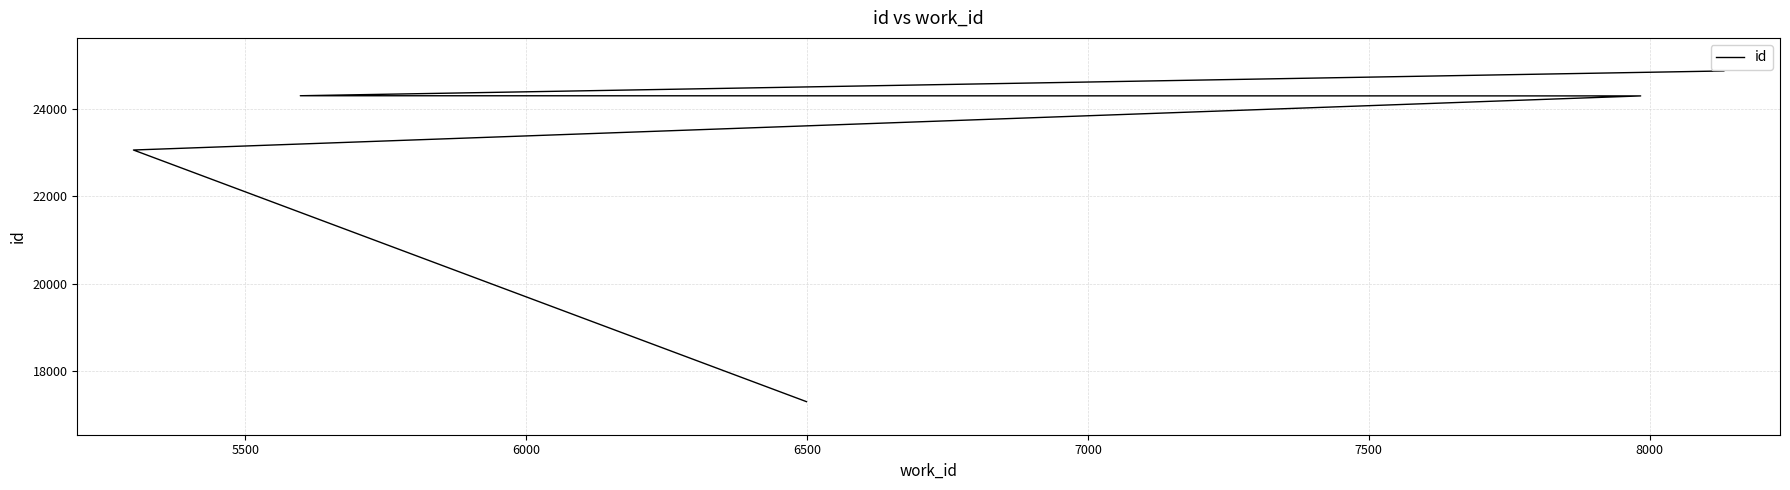

Is it true that the value at 5500 is 10117?

False